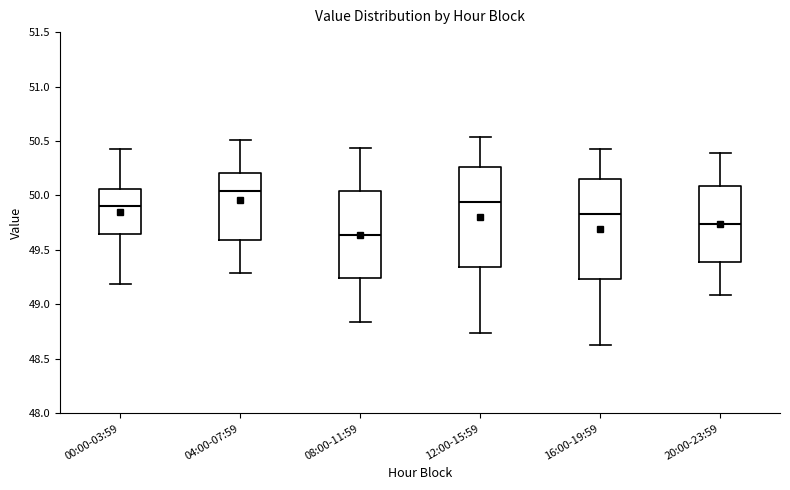

Reading left to right, transcribe this box plot: for each box, give where its median line is, the range the box spans, and where its two whiskers end, as read against the y-axis. The values are not printed on the chart, so give them approximately, as read against the axis.

00:00-03:59: median 49.90, box 49.65 to 50.05, whiskers 49.20 to 50.45
04:00-07:59: median 50.05, box 49.60 to 50.20, whiskers 49.30 to 50.50
08:00-11:59: median 49.65, box 49.25 to 50.05, whiskers 48.85 to 50.45
12:00-15:59: median 49.95, box 49.35 to 50.25, whiskers 48.75 to 50.55
16:00-19:59: median 49.85, box 49.25 to 50.15, whiskers 48.65 to 50.45
20:00-23:59: median 49.75, box 49.40 to 50.10, whiskers 49.10 to 50.40